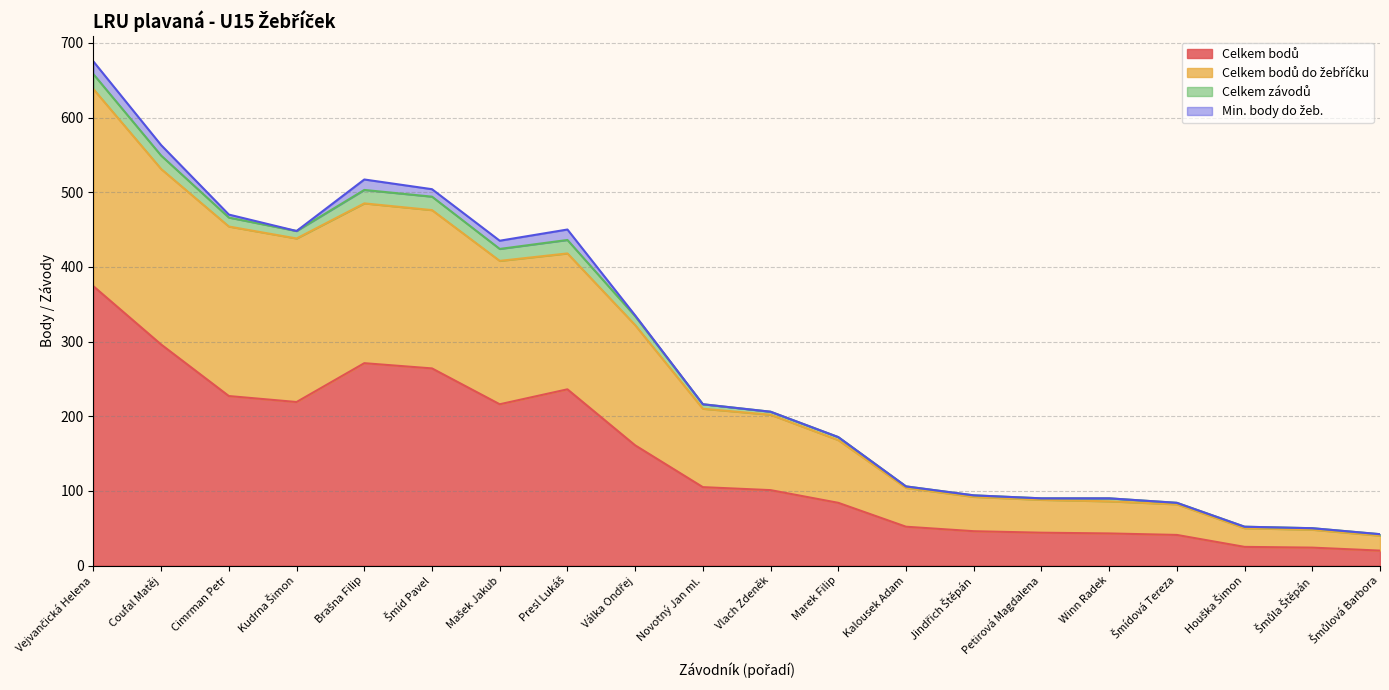

Which category has the highest value in the Celkem bodů series?

Vejvančická Helena